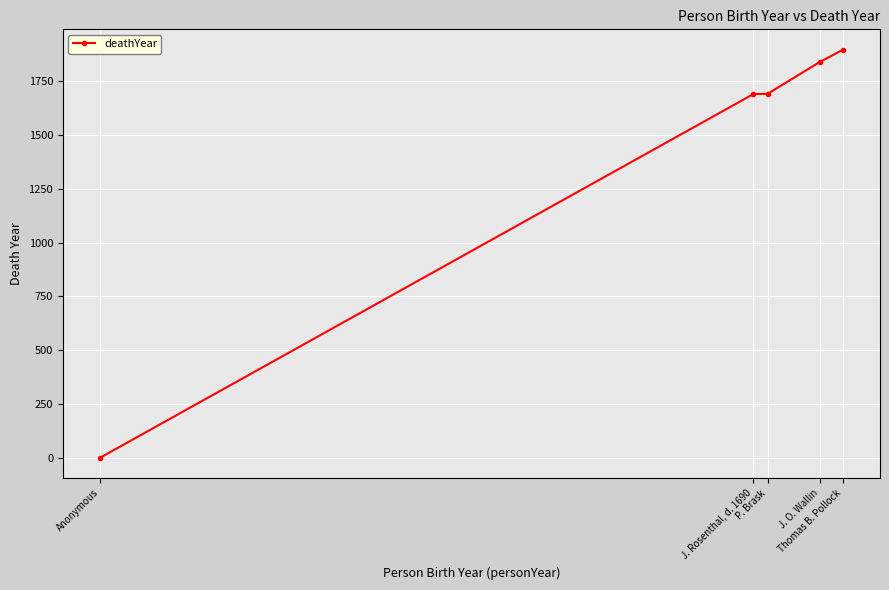

How many categories are shown in the chart?

5